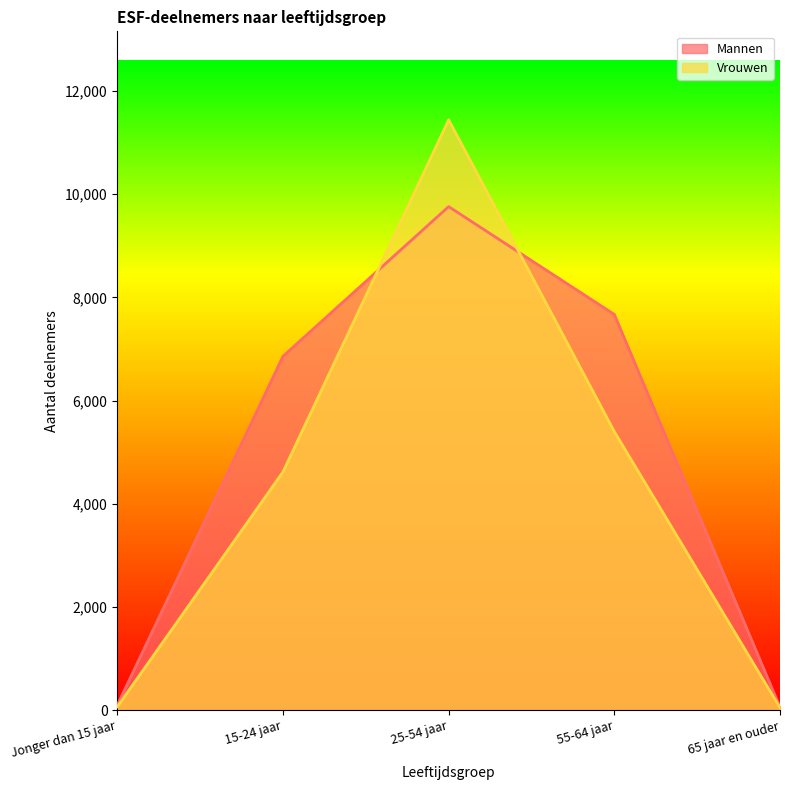

True or false: Mannen has more than 0 interior local peaks.

True